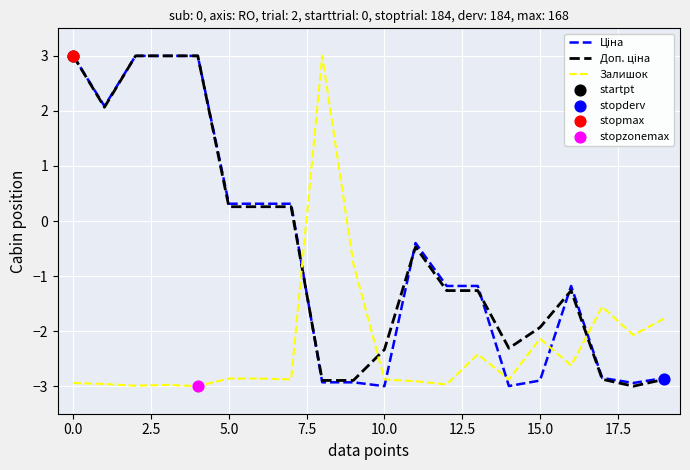

What is the smallest value displayed?

-3.0